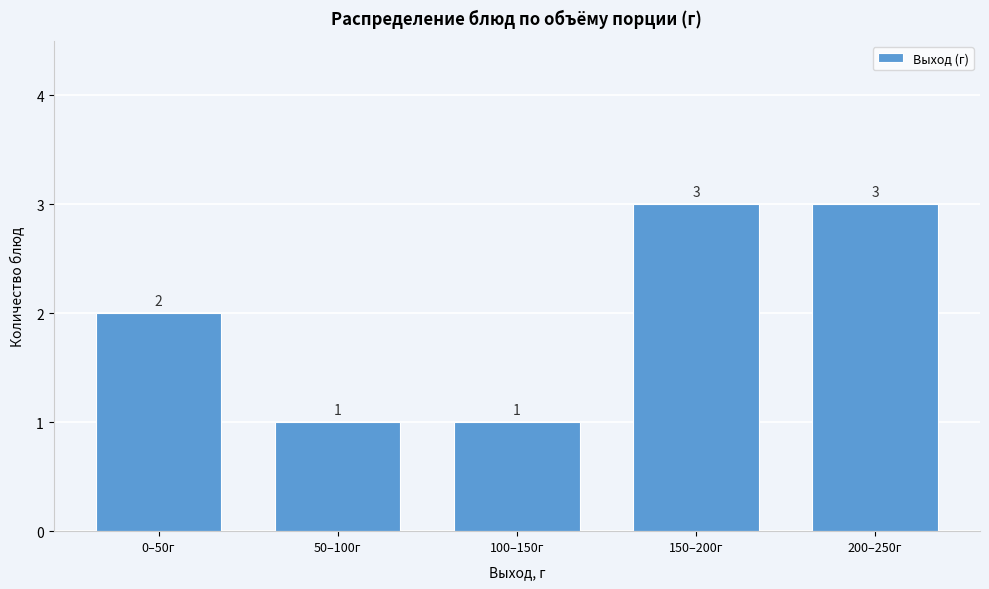

Reading left to right, what are all the values shown in this chart?

2	1	1	3	3